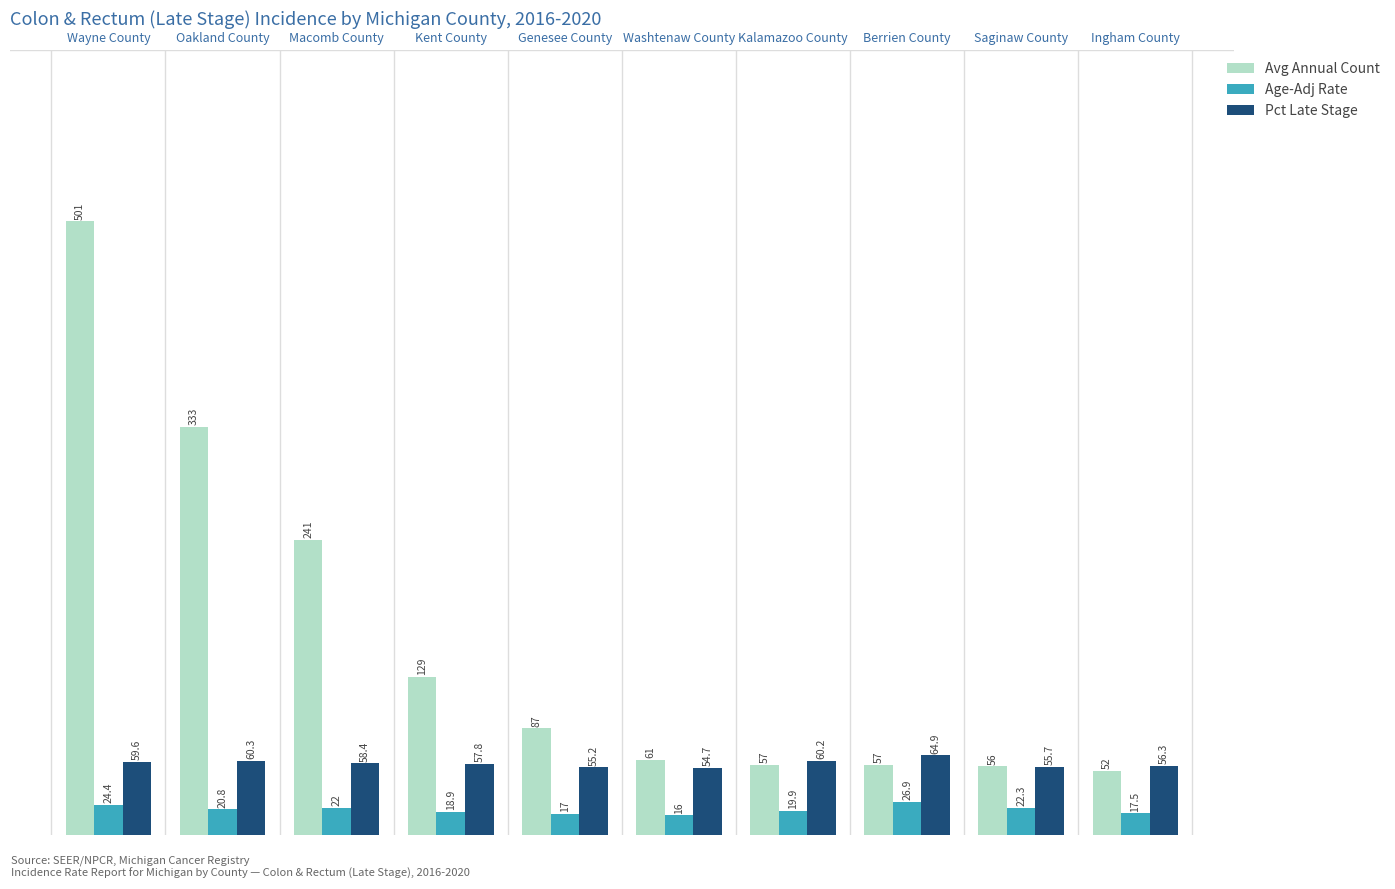

What is the average value of the Pct Late Stage series?

58.3